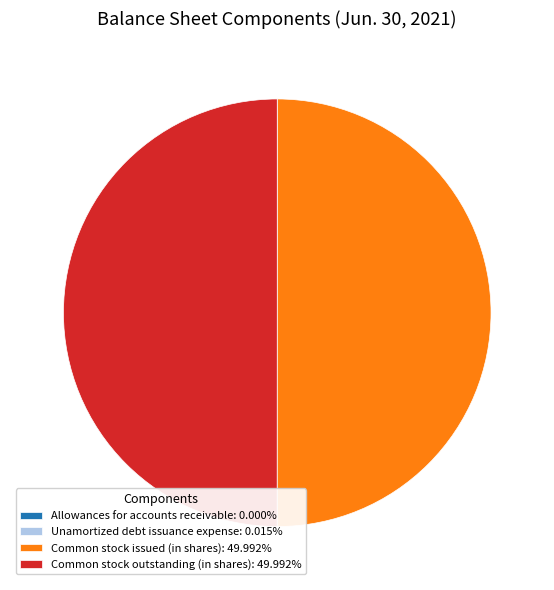

Is the sum of Common stock issued (in shares): 49.992% and Common stock outstanding (in shares): 49.992% greater than half?

Yes